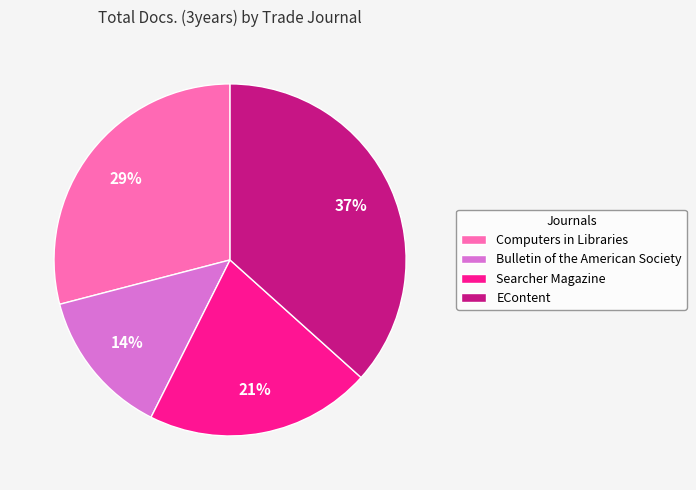

Which has a higher value, Searcher Magazine or Computers in Libraries?

Computers in Libraries